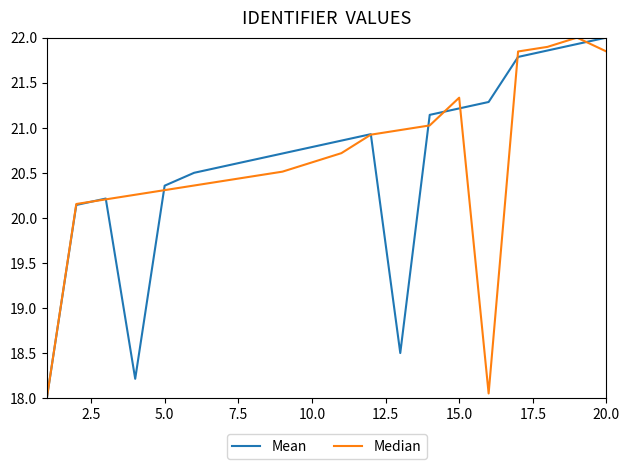

True or false: Median and Mean cross at least once.

True